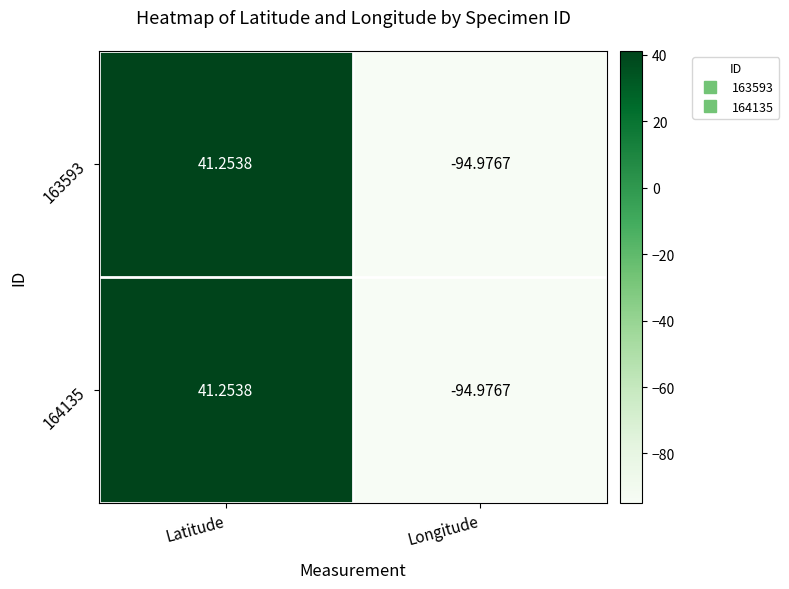

List the labels in order of 163593 value, largest first.

Latitude, Longitude